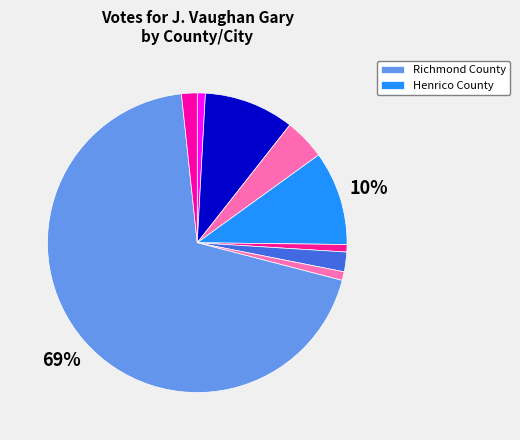

How many segments does this pie chart have?

9